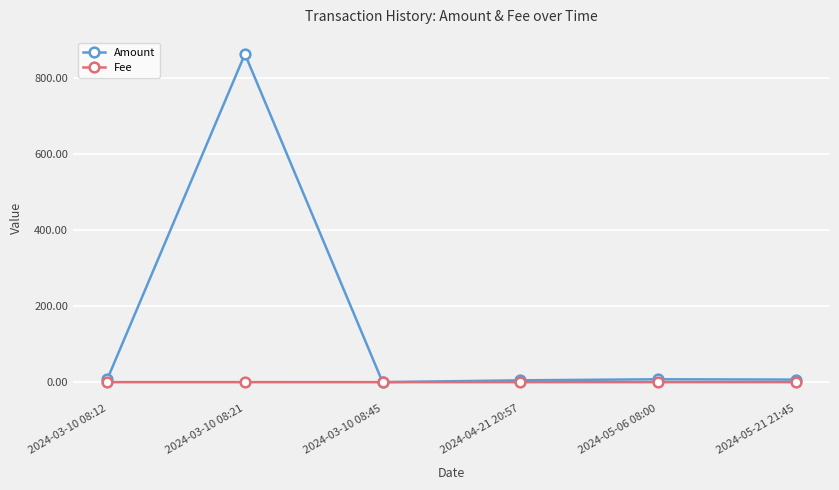

What is the label of the 5th point from the right?

2024-03-10 08:21